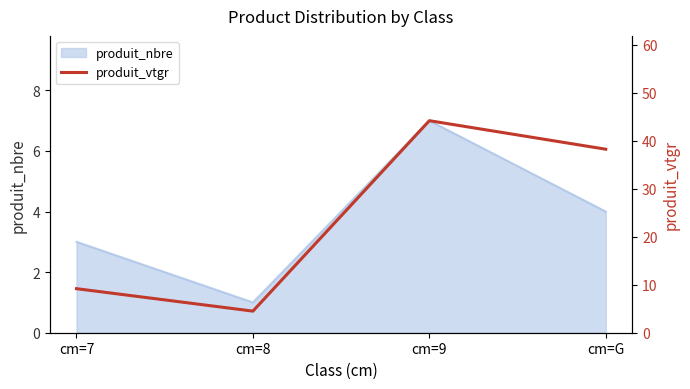

How many categories are shown in the chart?

4